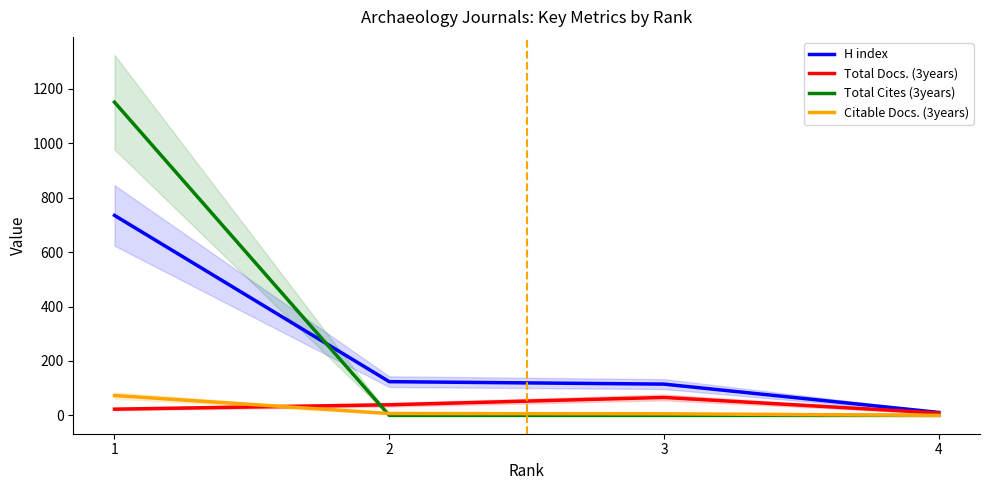

True or false: H index and Citable Docs. (3years) cross at least once.

False